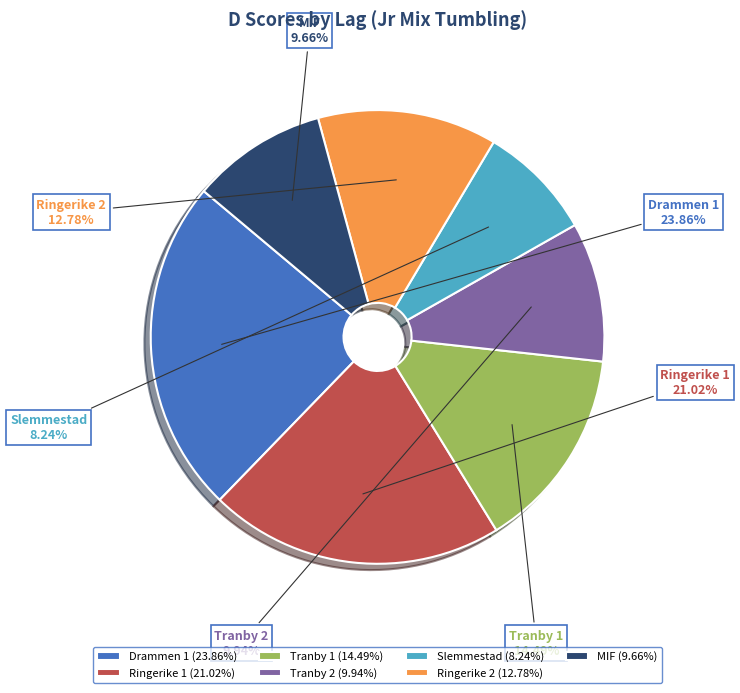

Is Tranby 1 the majority of the pie?

No